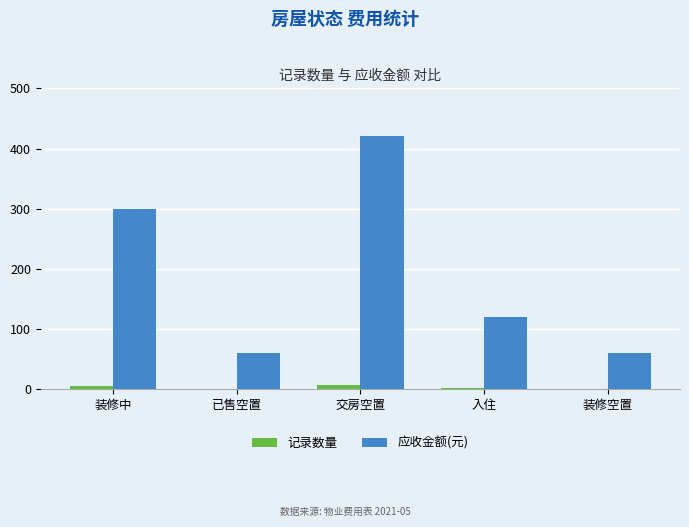

What is the maximum value shown in the chart?

420